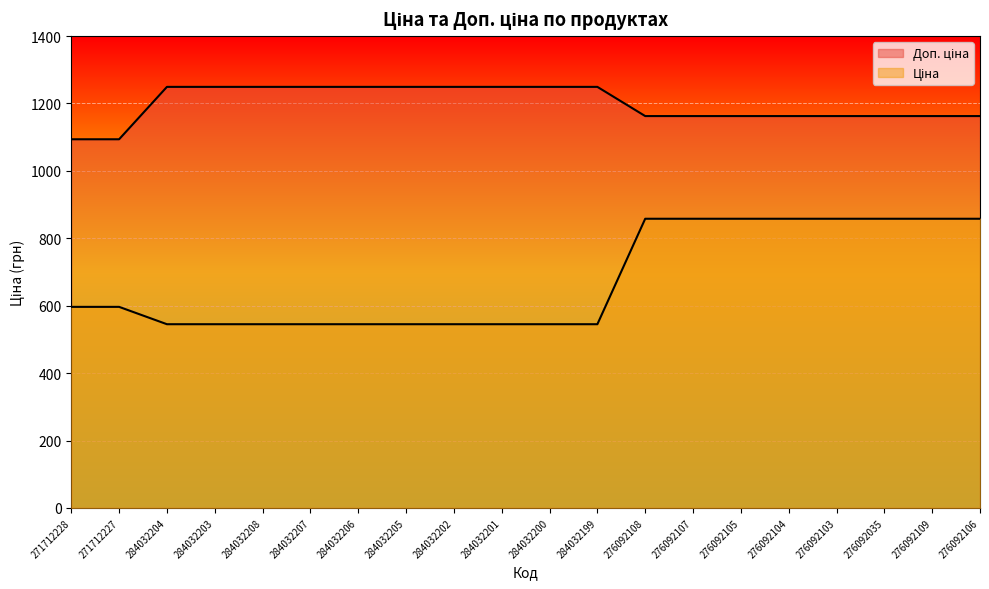

At 284032203, list the series in order from smallest to largest.

Ціна, Доп. ціна